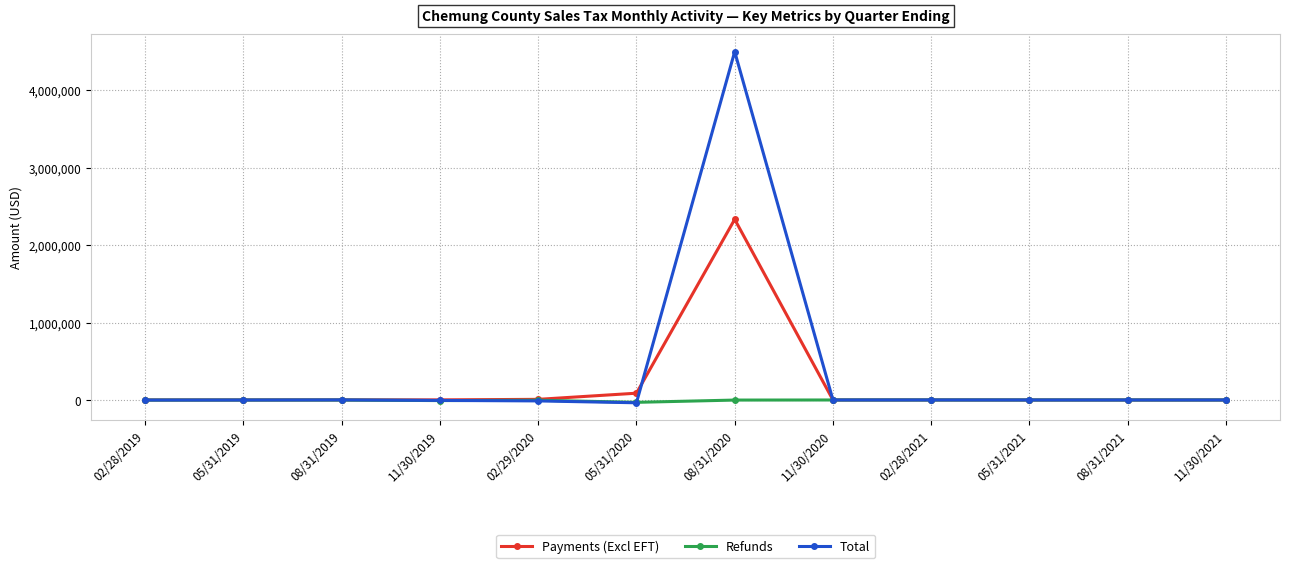

Where does the Refunds series first go above -677?

11/30/2020